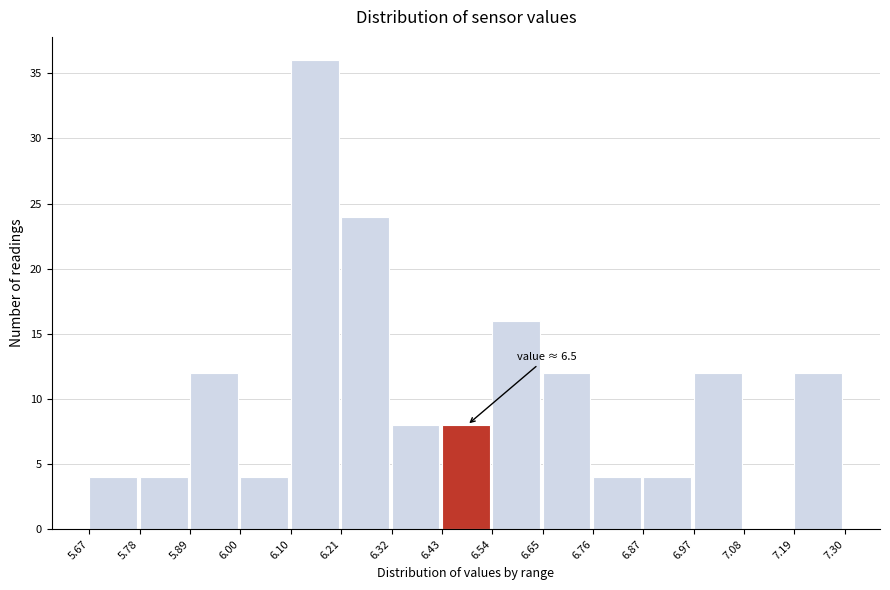

Which range on the x-axis has the tallest bar?

6.10 to 6.21